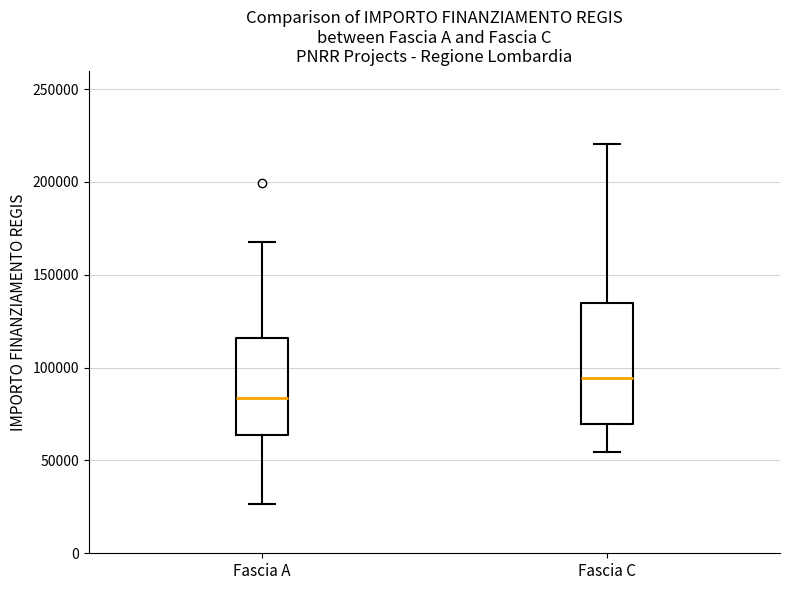

Reading left to right, transcribe this box plot: for each box, give where its median line is, the range the box spans, and where its two whiskers end, as read against the y-axis. The values are not printed on the chart, so give them approximately, as read against the axis.

Fascia A: median 85000, box 65000 to 115000, whiskers 25000 to 170000
Fascia C: median 95000, box 70000 to 135000, whiskers 55000 to 220000